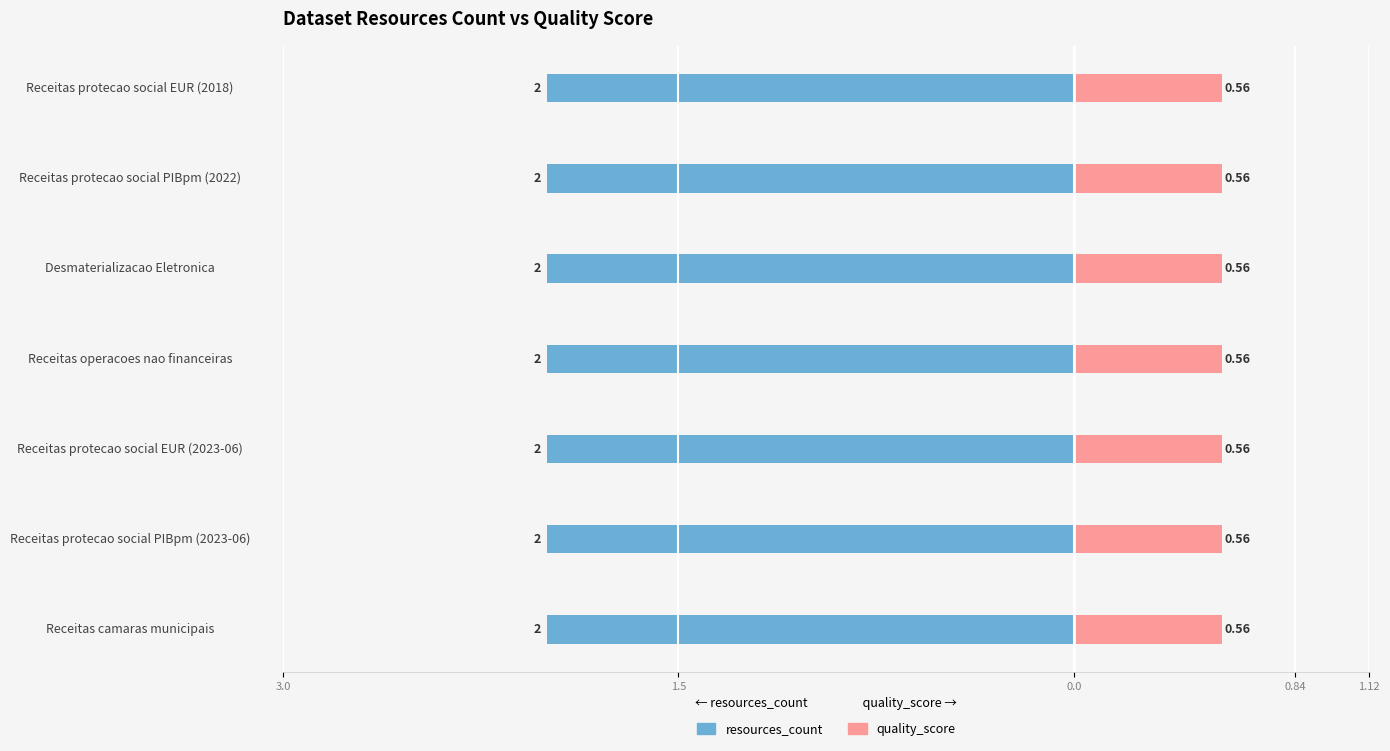

At Receitas protecao social EUR (2018), list the series in order from largest to smallest.

resources_count, quality_score